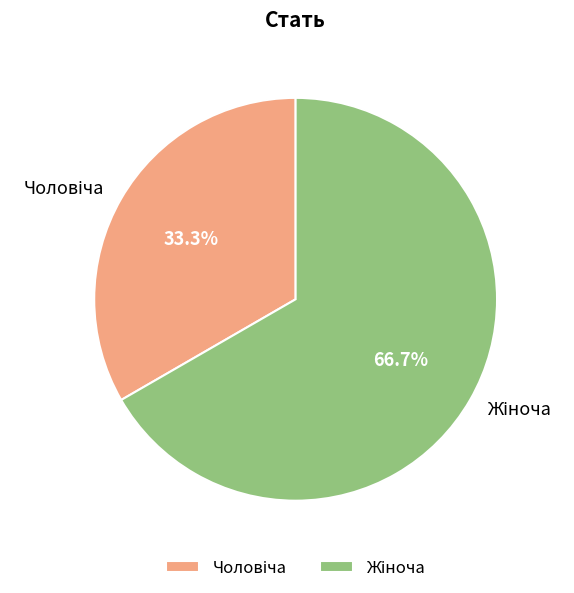

How many segments does this pie chart have?

2